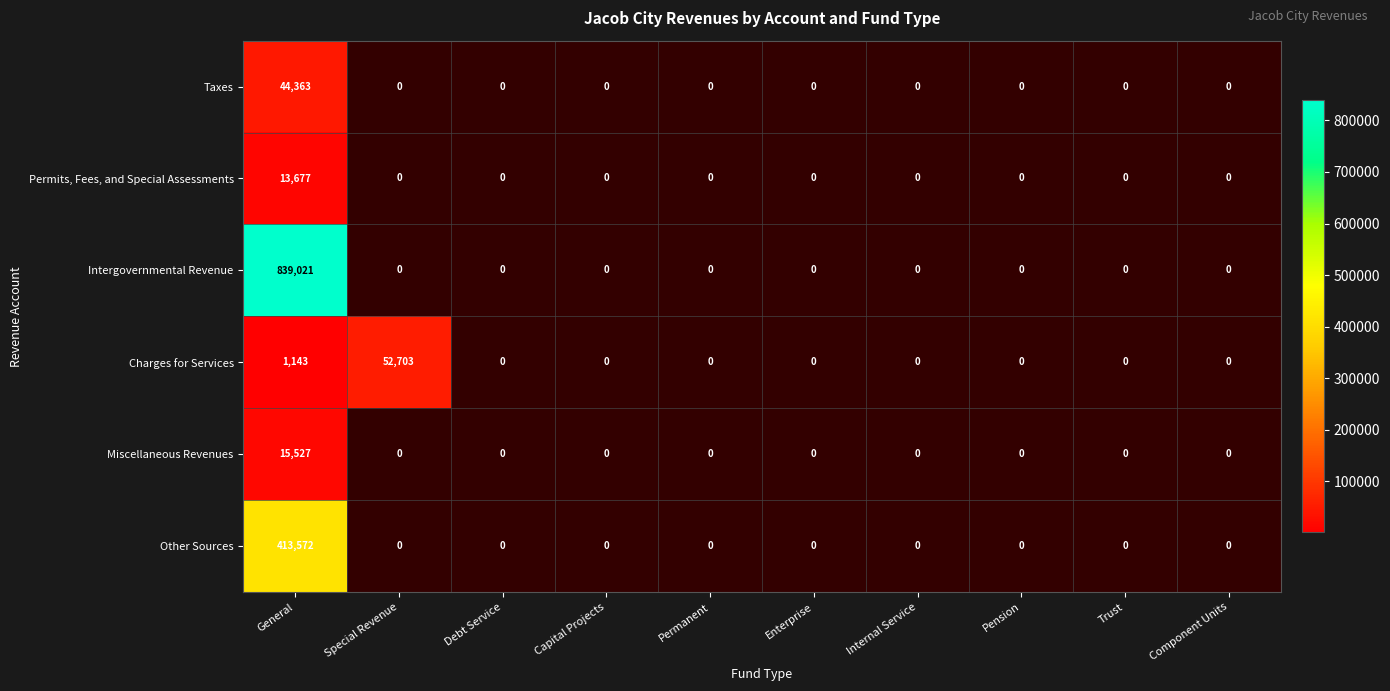

Is it true that Charges for Services equals 35282 at Special Revenue?

False